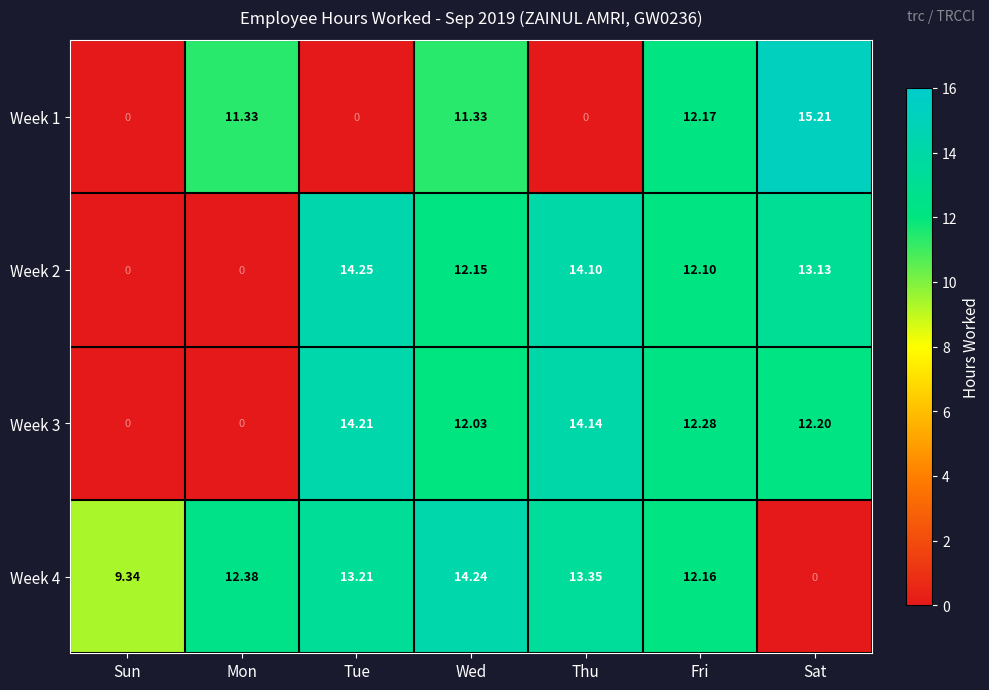

What is the spread (max minus min) of values at Sun?

9.3